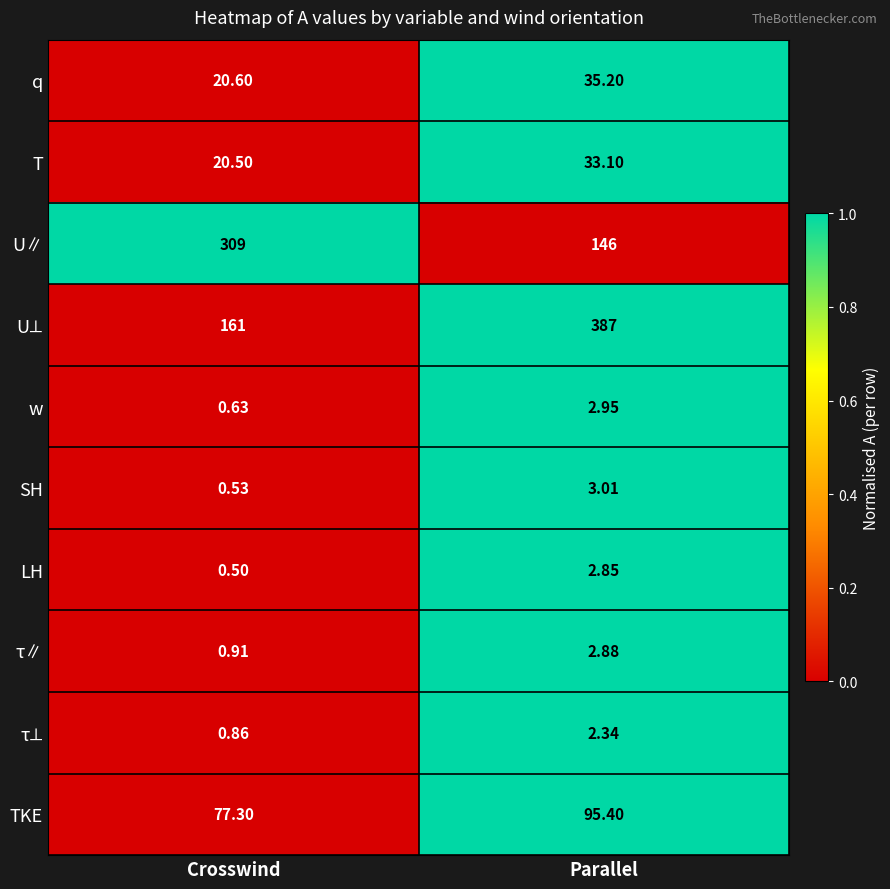

List the labels in order of LH value, largest first.

Parallel, Crosswind